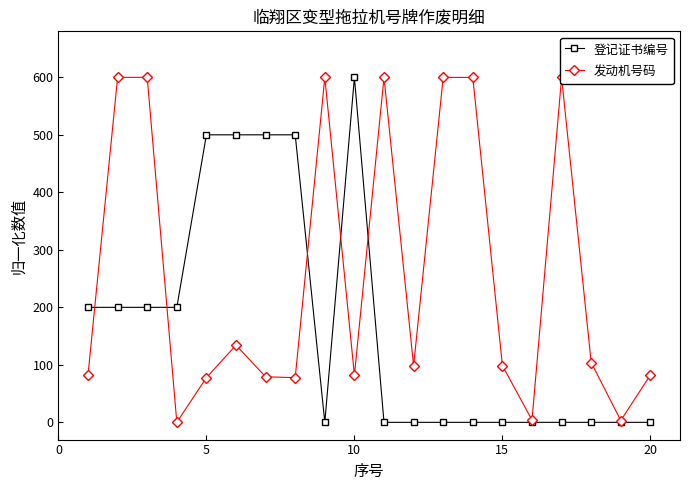

How many interior local peaks does the 发动机号码 series have?

6